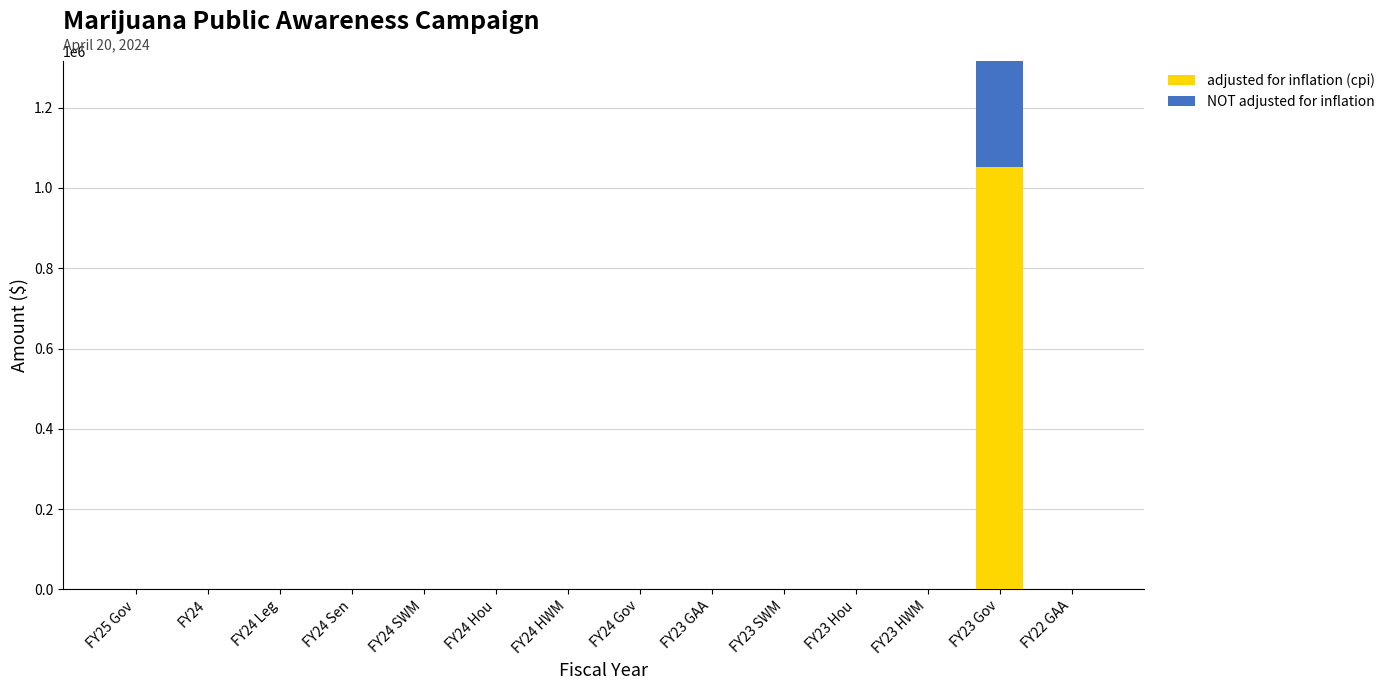

Which series has the largest total across all categories?

adjusted for inflation (cpi)